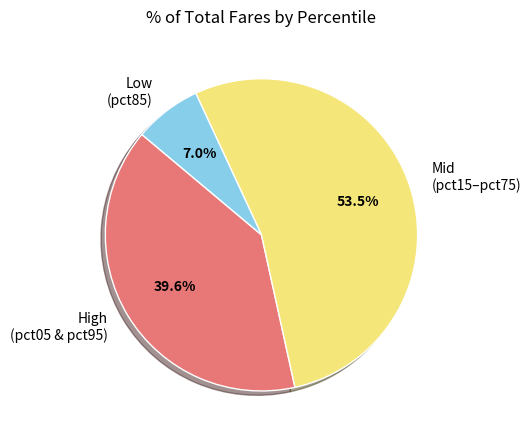

Which category has the smallest portion of the pie?

Low (pct85)